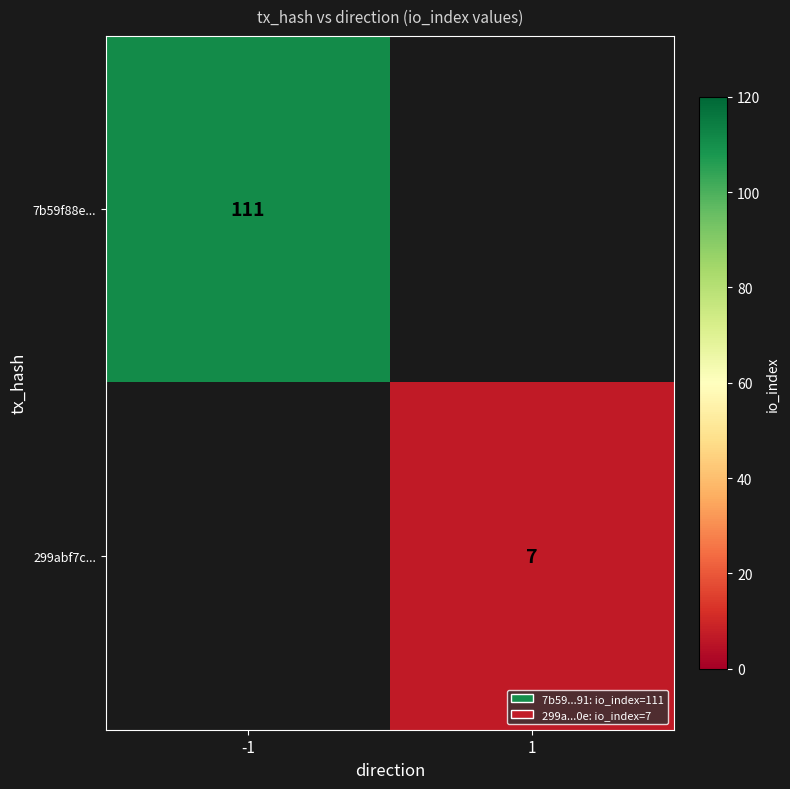

Which category has the highest value across all series?

-1